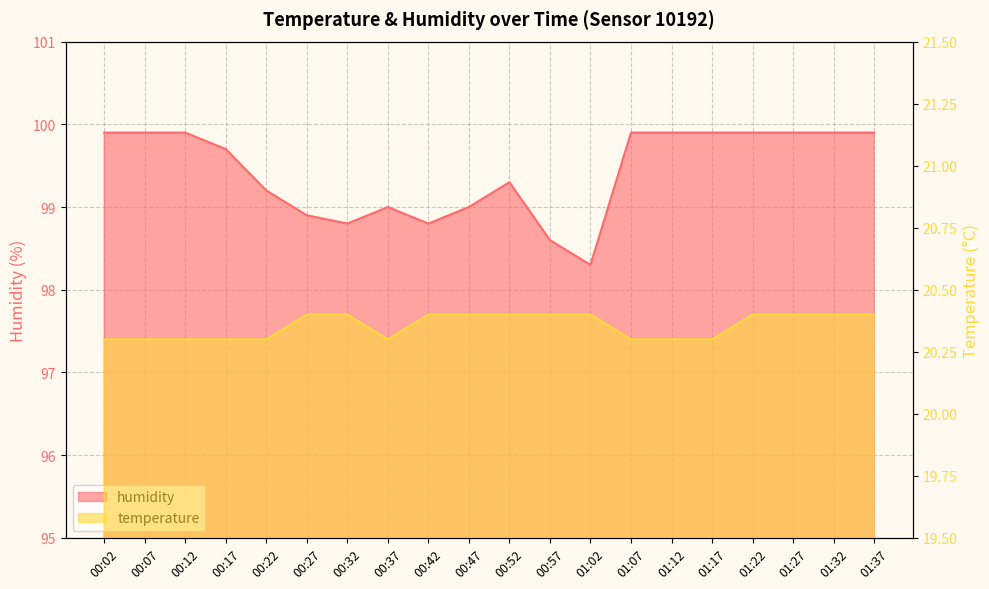

What is the total value across all series at 00:37?

119.3